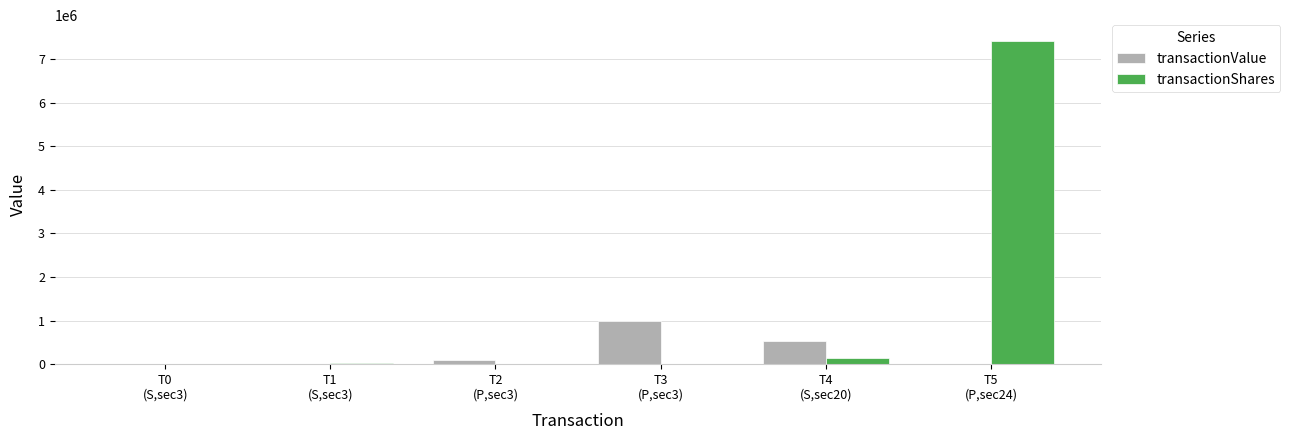

The transactionValue series shows 3746 at T1
(S,sec3). True or false?

True